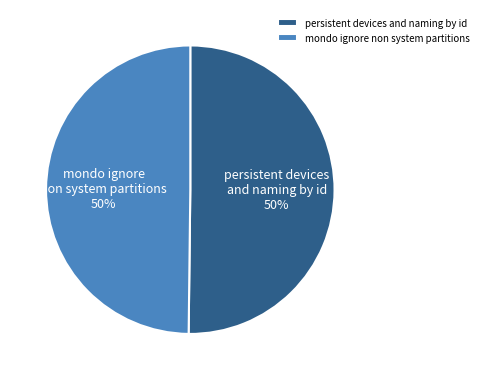

What percentage is the mondo ignore non system partitions slice, to the nearest percent?

50%